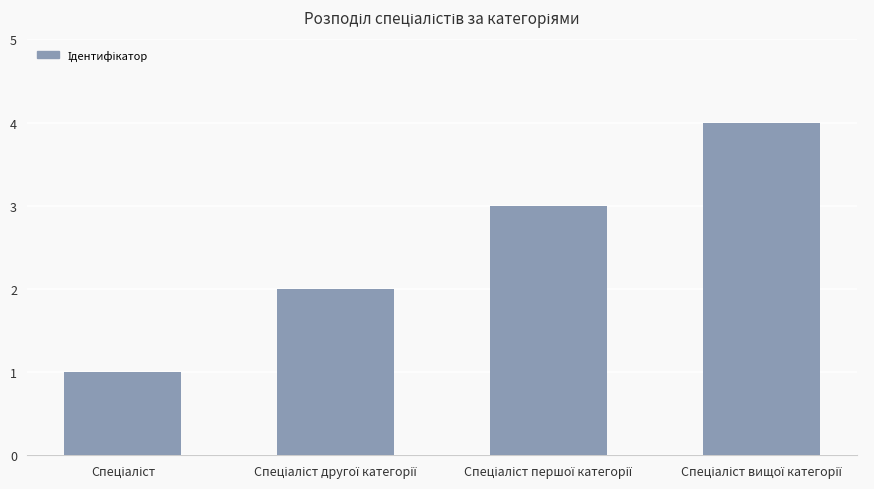

How many values are between 2 and 4?

3